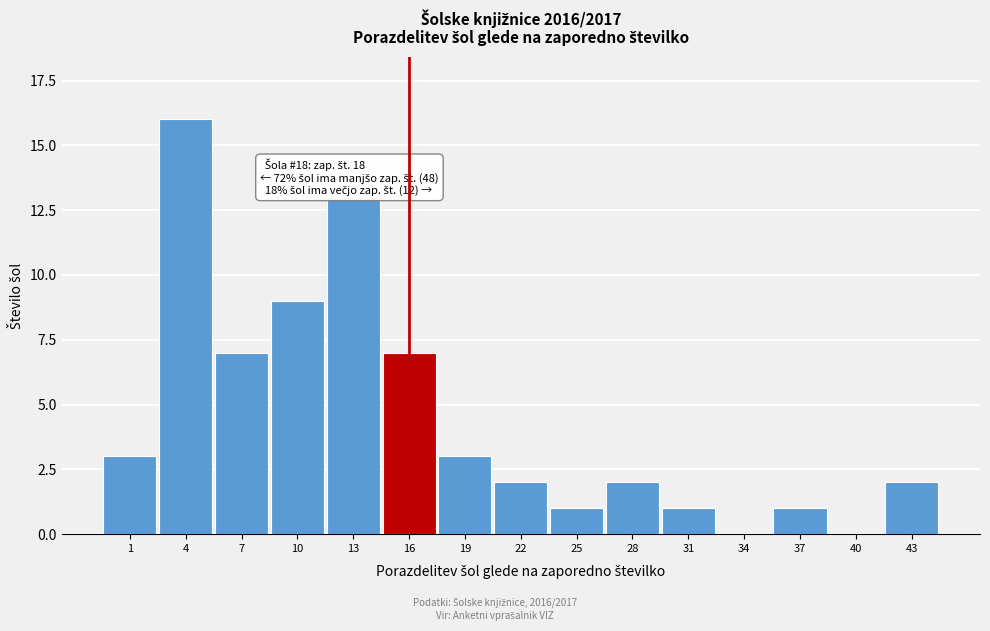

Reading left to right, transcribe all the data shown in this chart.

1=3	4=16	7=7	10=9	13=13	16=7	19=3	22=2	25=1	28=2	31=1	34=0	37=1	40=0	43=2